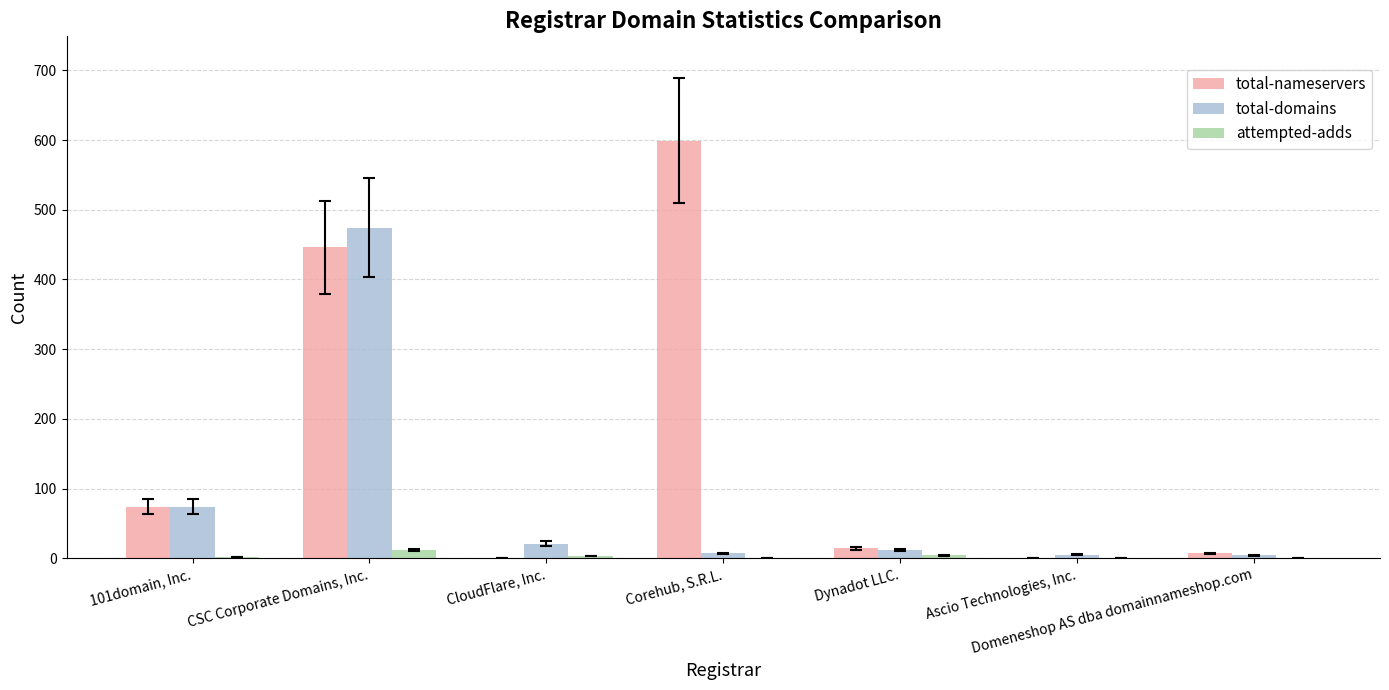

Which label corresponds to the largest value in the chart?

Corehub, S.R.L.